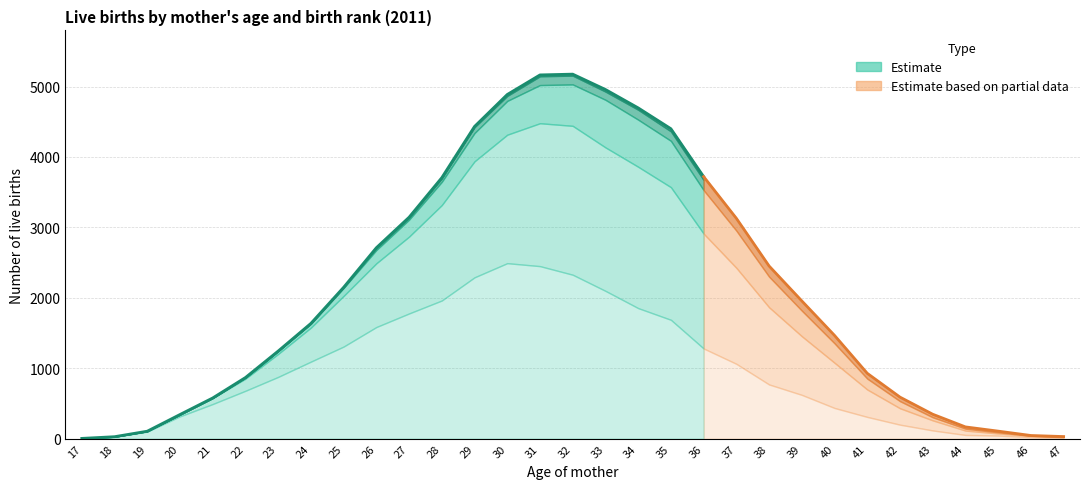

What is the approximate value of 1er at 46?

22